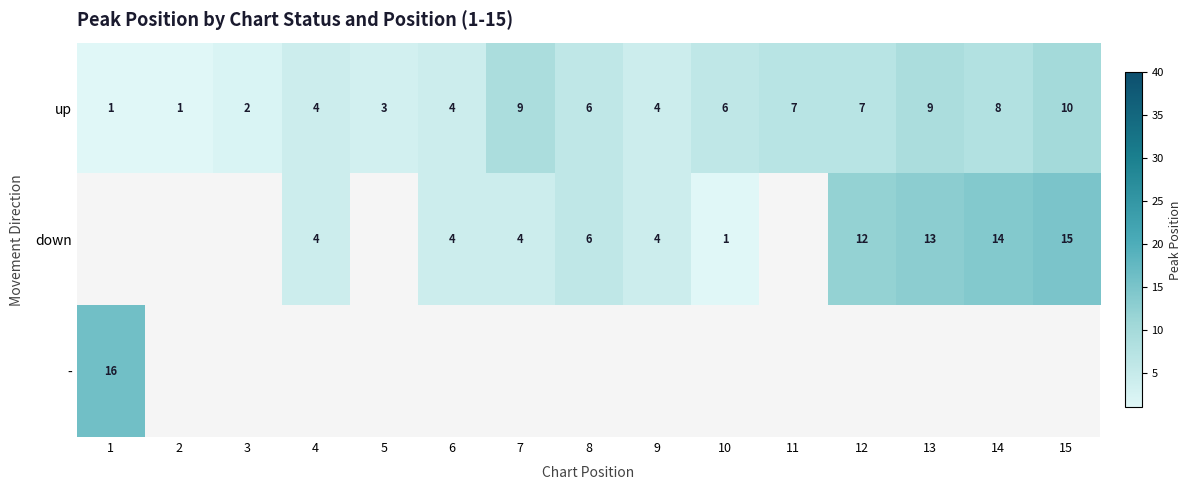

How many up values are between 3 and 8?

9